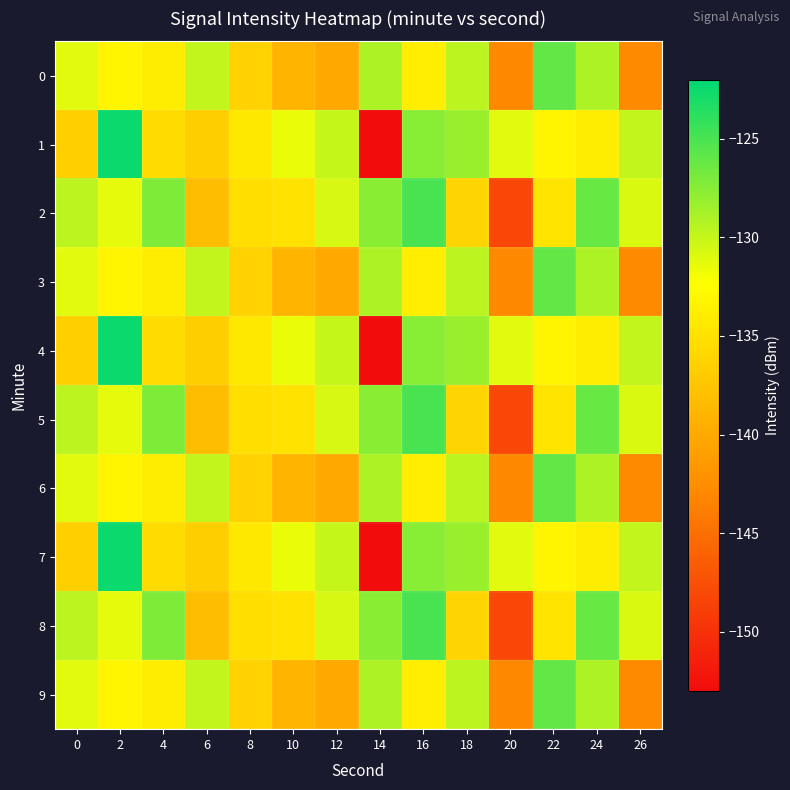

How many categories are shown in the chart?

14